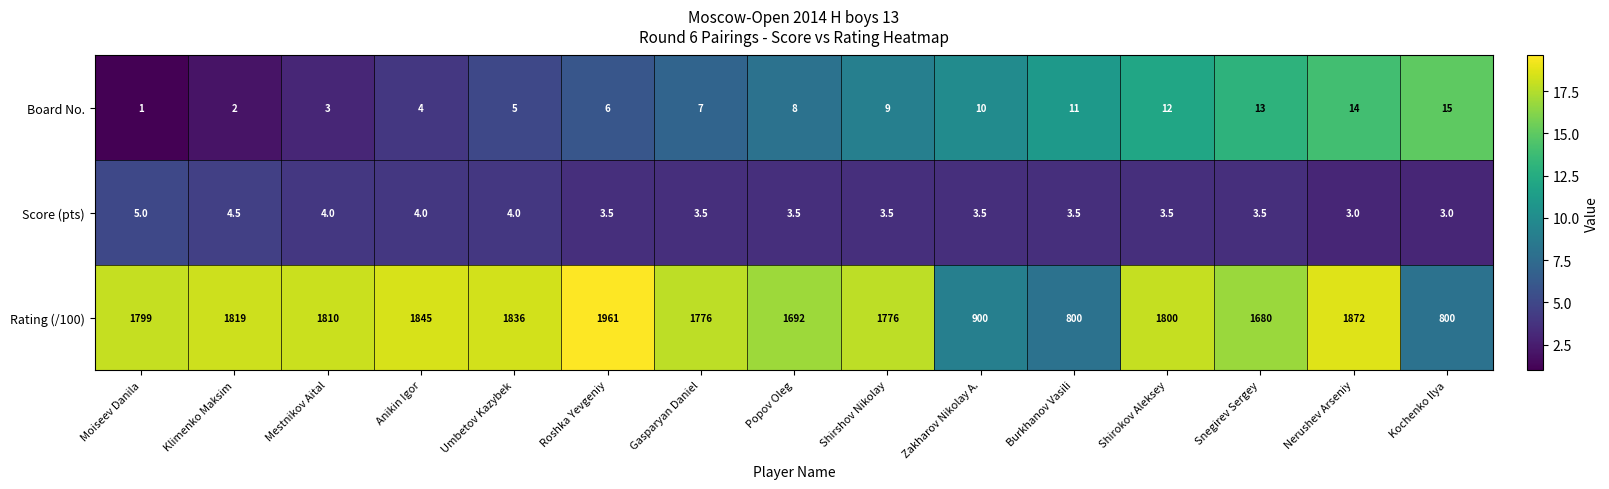

At which category is the sum across all series the highest?

Roshka Yevgeniy